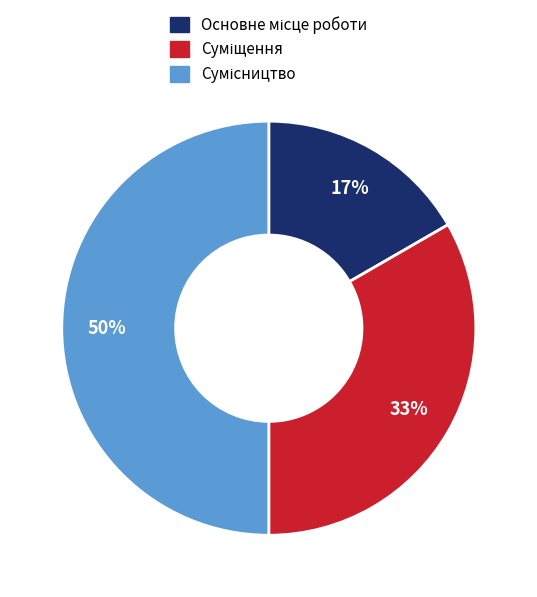

To the nearest percent, what is the average slice percentage?

33%